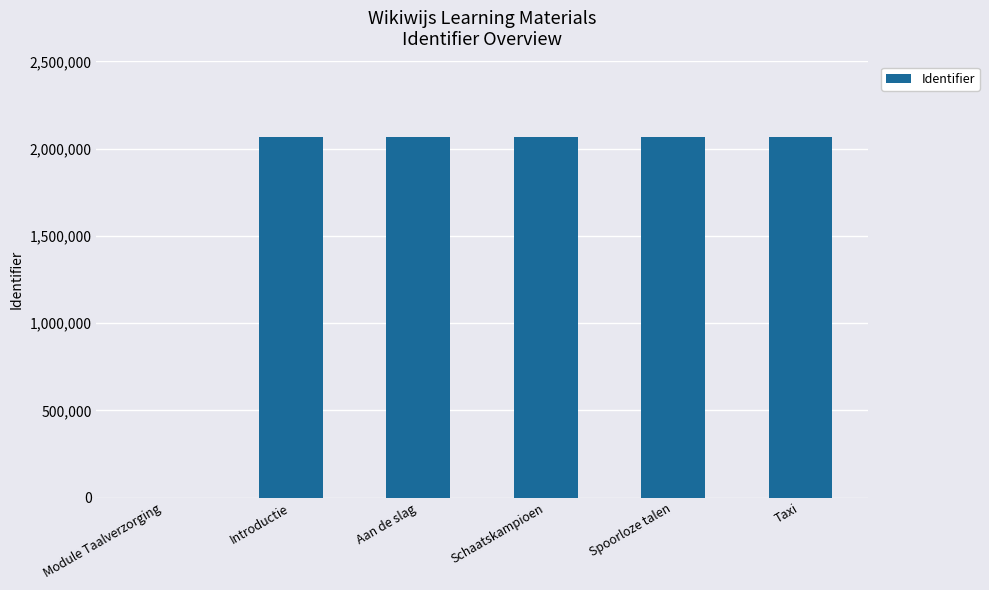

What is the sum of the values at Taxi and Schaatskampioen?

4134632